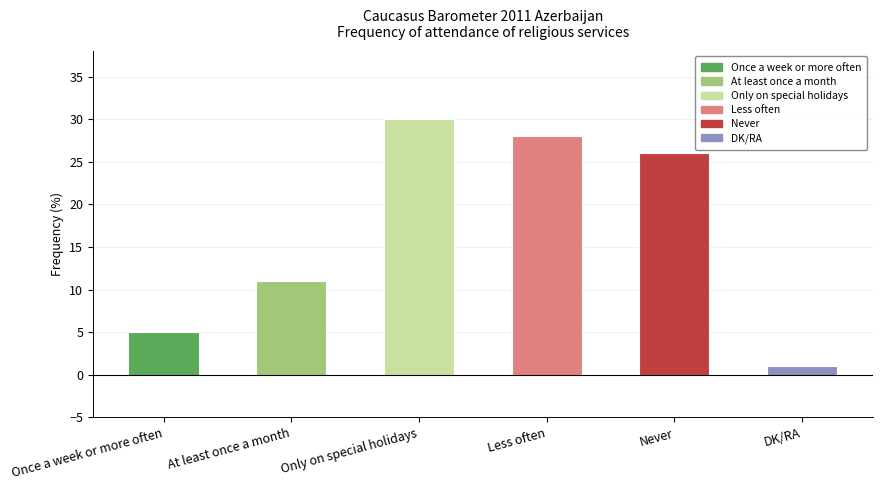

Does the chart contain stacked bars?

No